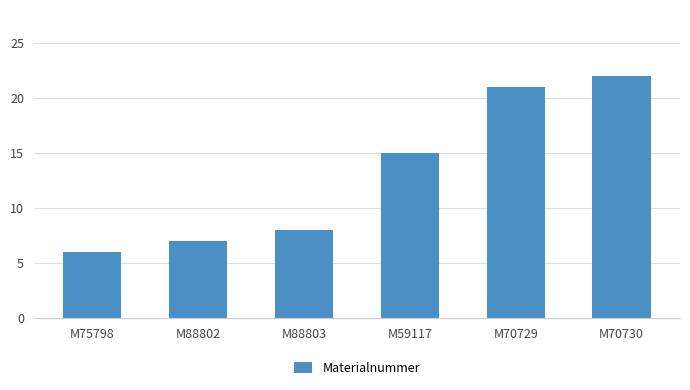

What is the difference between the values at M70730 and M88802?

15